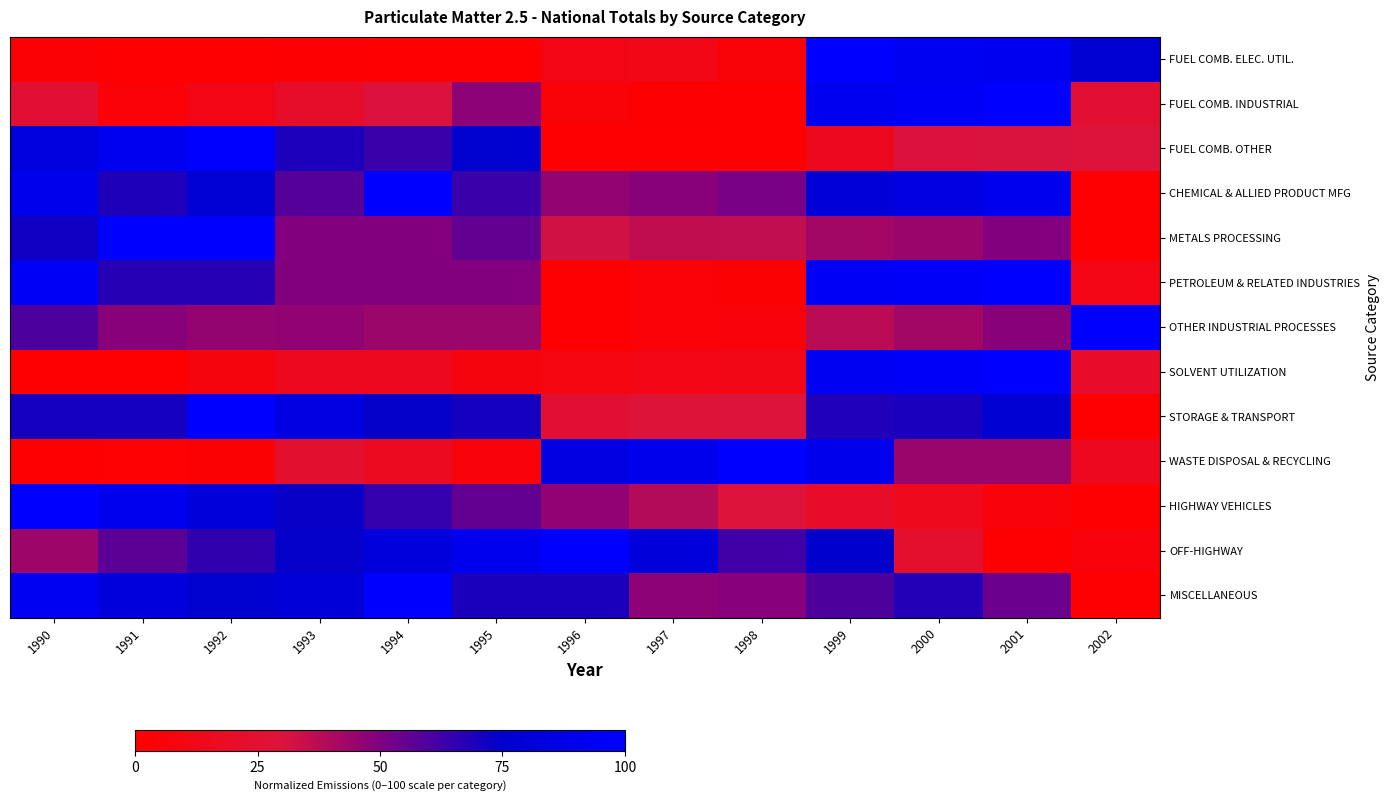

Reading left to right, list all the values displayed in this chart.

FUEL COMB. ELEC. UTIL.: 1990=3.1	1991=0.0	1992=0.2	1993=1.4	1994=0.6	1995=0.4	1996=10.0	1997=10.8	1998=4.8	1999=100.0	2000=93.5	2001=92.8	2002=77.7
FUEL COMB. INDUSTRIAL: 1990=25.2	1991=3.5	1992=10.2	1993=21.0	1994=30.2	1995=46.9	1996=4.6	1997=1.3	1998=0.0	1999=92.6	2000=94.4	2001=100.0	2002=25.7
FUEL COMB. OTHER: 1990=83.4	1991=92.2	1992=100.0	1993=69.5	1994=63.6	1995=76.3	1996=0.6	1997=0.6	1998=0.0	1999=15.1	2000=30.1	2001=30.8	2002=29.5
CHEMICAL & ALLIED PRODUCT MFG: 1990=89.6	1991=68.9	1992=79.2	1993=58.5	1994=100.0	1995=63.7	1996=45.7	1997=48.3	1998=51.3	1999=80.0	2000=85.3	2001=92.1	2002=0.0
METALS PROCESSING: 1990=71.5	1991=99.3	1992=100.0	1993=49.3	1994=49.3	1995=55.6	1996=32.4	1997=36.1	1998=35.7	1999=42.2	2000=44.5	2001=49.2	2002=0.0
PETROLEUM & RELATED INDUSTRIES: 1990=94.3	1991=67.3	1992=67.3	1993=49.3	1994=49.3	1995=49.3	1996=0.0	1997=3.7	1998=2.3	1999=94.7	2000=97.3	2001=100.0	2002=10.0
OTHER INDUSTRIAL PROCESSES: 1990=59.9	1991=48.4	1992=45.5	1993=46.1	1994=43.8	1995=43.8	1996=0.0	1997=3.9	1998=5.4	1999=37.4	2000=42.6	2001=48.4	2002=100.0
SOLVENT UTILIZATION: 1990=0.0	1991=0.0	1992=7.5	1993=14.9	1994=14.9	1995=7.5	1996=8.3	1997=9.9	1998=11.0	1999=94.1	2000=96.6	2001=100.0	2002=20.6
STORAGE & TRANSPORT: 1990=70.5	1991=70.5	1992=100.0	1993=85.2	1994=74.2	1995=70.5	1996=25.5	1997=28.8	1998=29.9	1999=68.4	2000=70.2	2001=77.7	2002=0.0
WASTE DISPOSAL & RECYCLING: 1990=0.0	1991=1.8	1992=2.2	1993=24.0	1994=16.4	1995=5.8	1996=85.6	1997=91.0	1998=100.0	1999=91.3	2000=44.2	2001=44.3	2002=15.2
HIGHWAY VEHICLES: 1990=100.0	1991=91.4	1992=82.3	1993=73.2	1994=64.6	1995=55.5	1996=46.2	1997=38.7	1998=29.4	1999=20.7	2000=14.5	2001=5.5	2002=0.0
OFF-HIGHWAY: 1990=43.6	1991=56.7	1992=65.4	1993=74.2	1994=82.9	1995=91.6	1996=100.0	1997=81.4	1998=62.3	1999=74.8	2000=22.9	2001=0.0	2002=5.6
MISCELLANEOUS: 1990=94.0	1991=83.1	1992=76.0	1993=79.4	1994=100.0	1995=69.9	1996=69.7	1997=47.0	1998=48.7	1999=59.7	2000=68.1	2001=53.9	2002=0.0